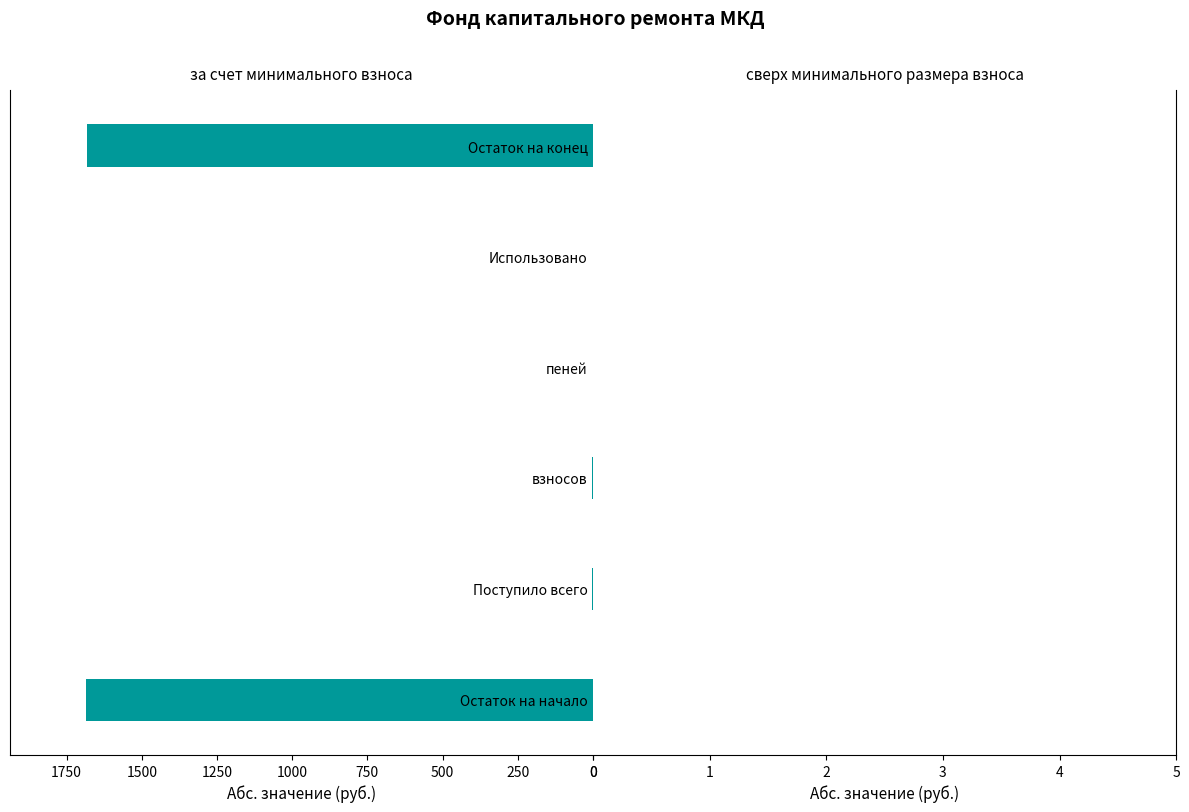

What is the sum of all values?

3373.9